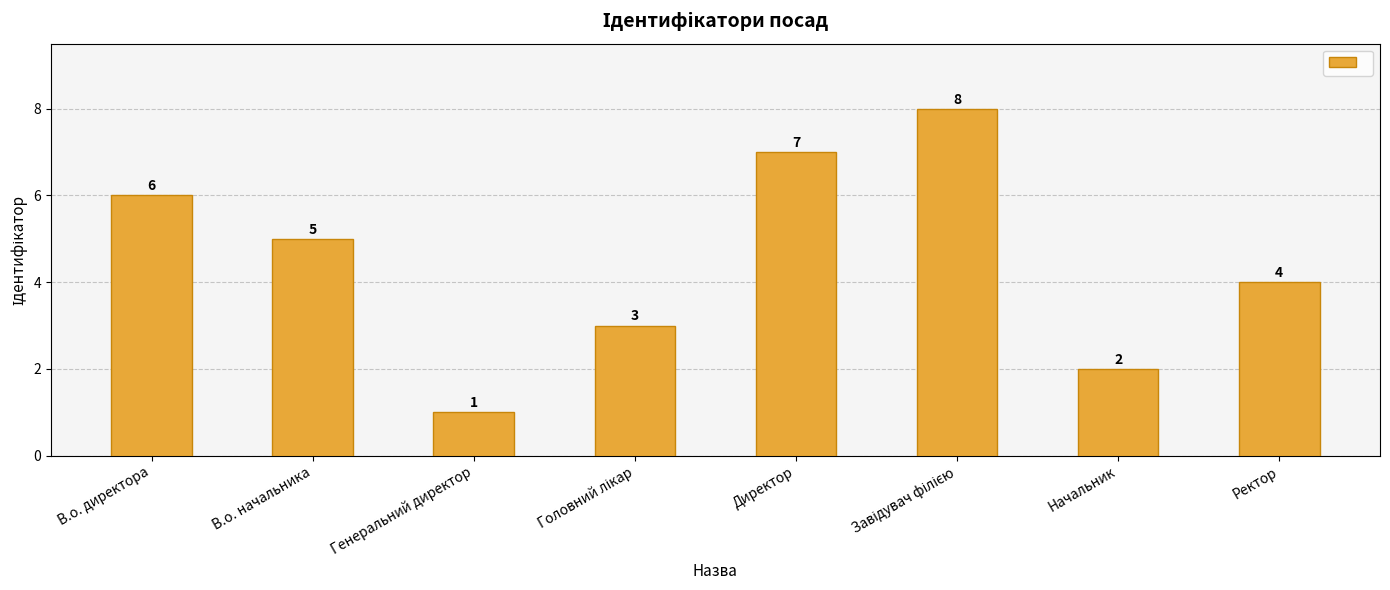

At which label is the value closest to 4?

Ректор